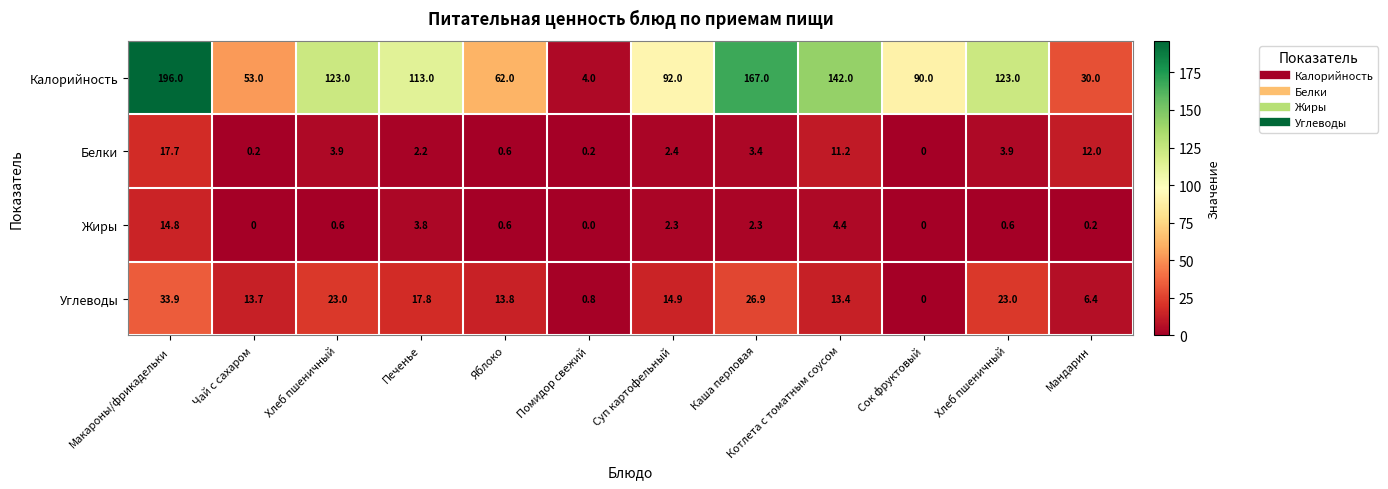

How many data points does each series have?

12